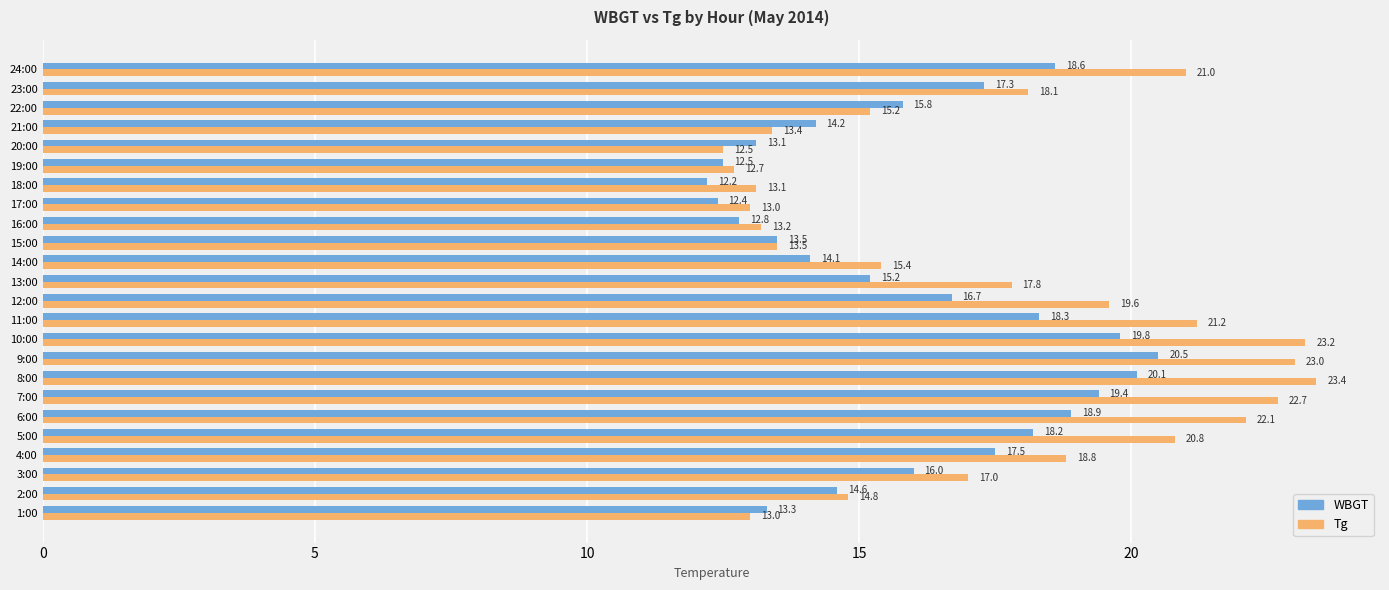

The WBGT series shows 6.2 at 12:00. True or false?

False